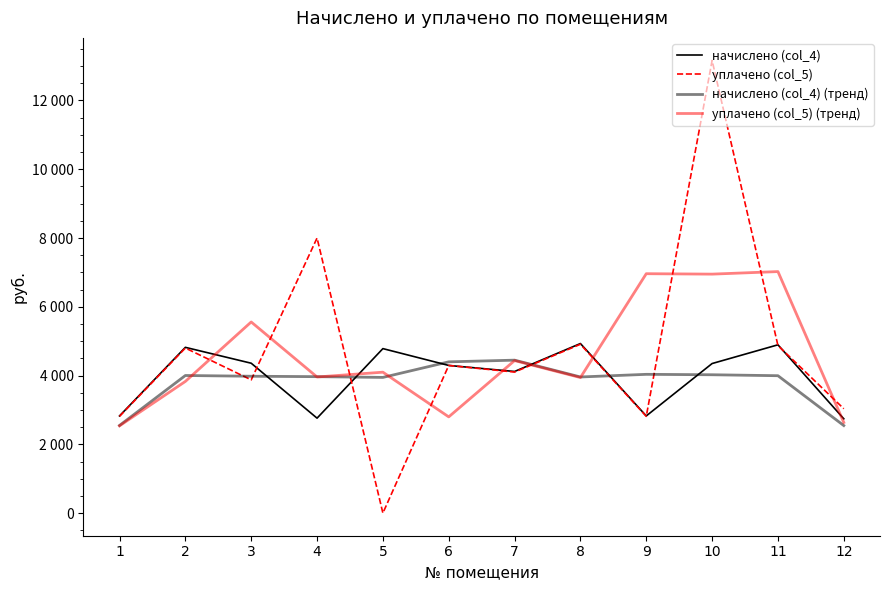

At which category is the sum across all series the highest?

10